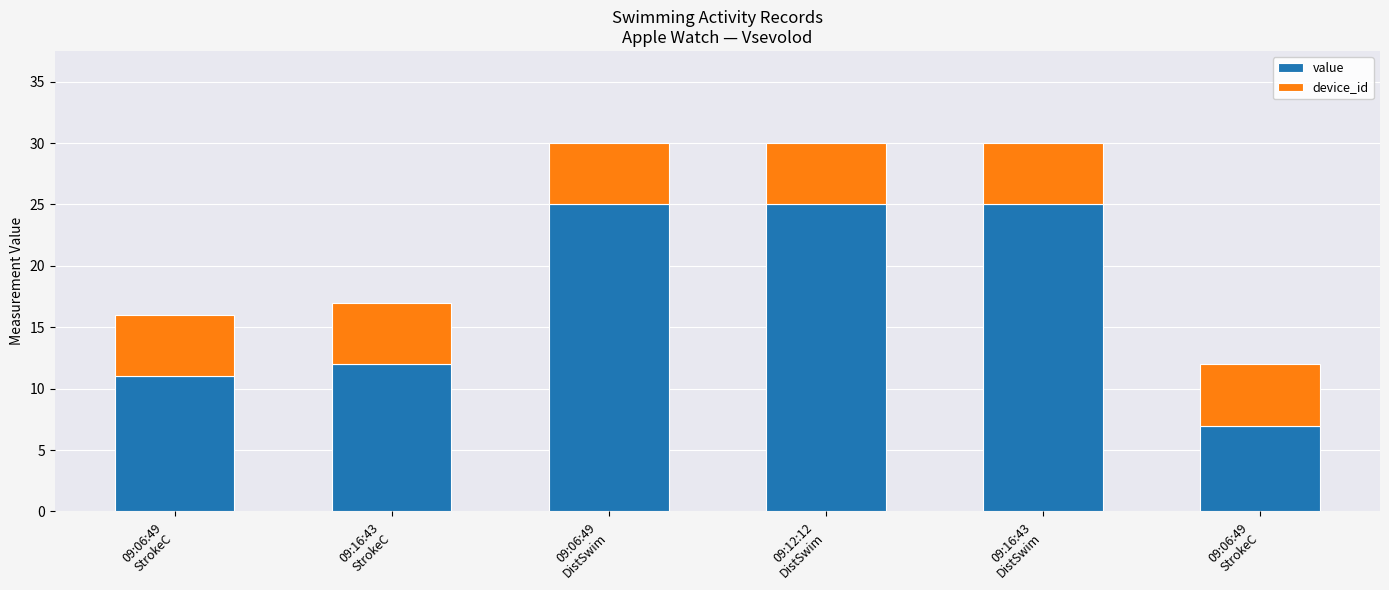

Count the number of data series in this chart.

2